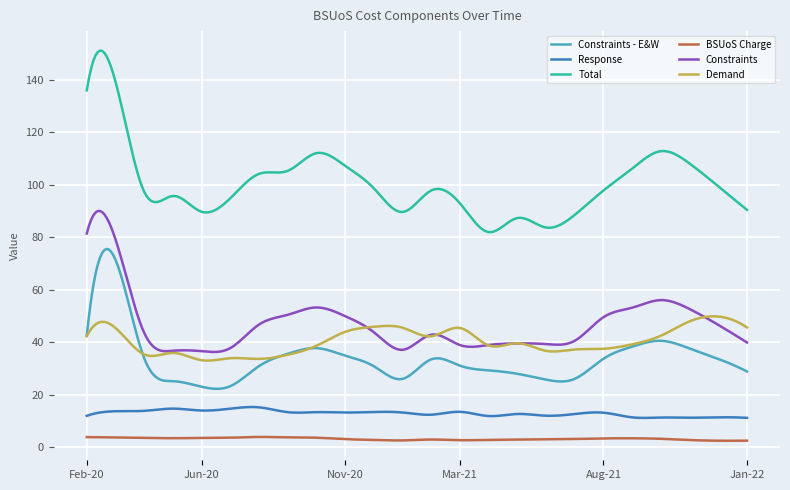

Which series has the largest range (max minus min)?

Total